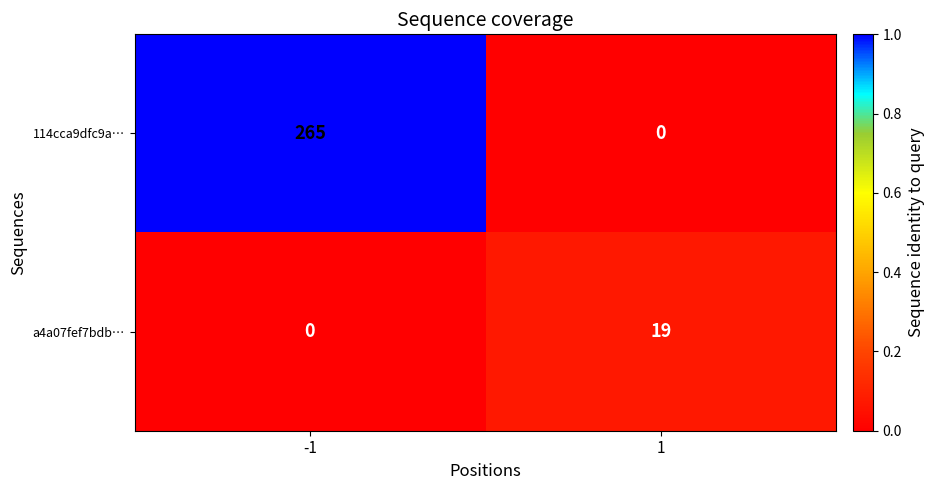

Which series changed the most between -1 and 1?

114cca9dfc9a…